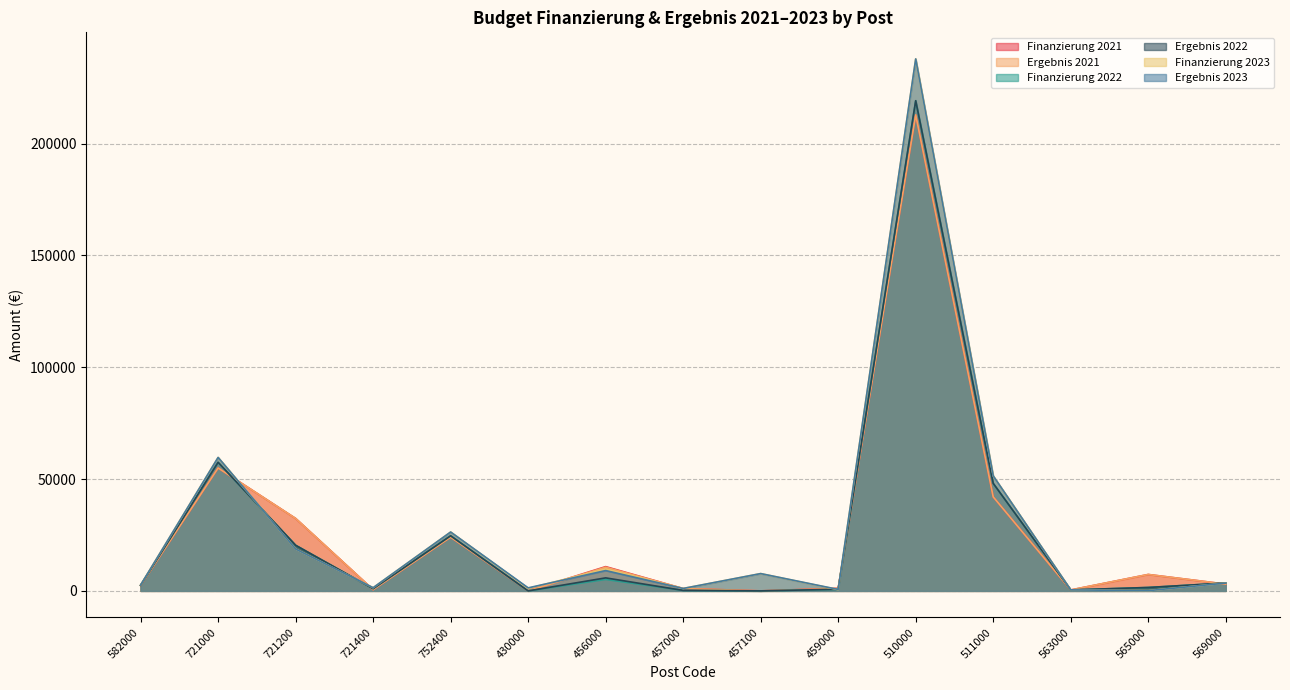

Which label corresponds to the smallest value in the chart?

430000